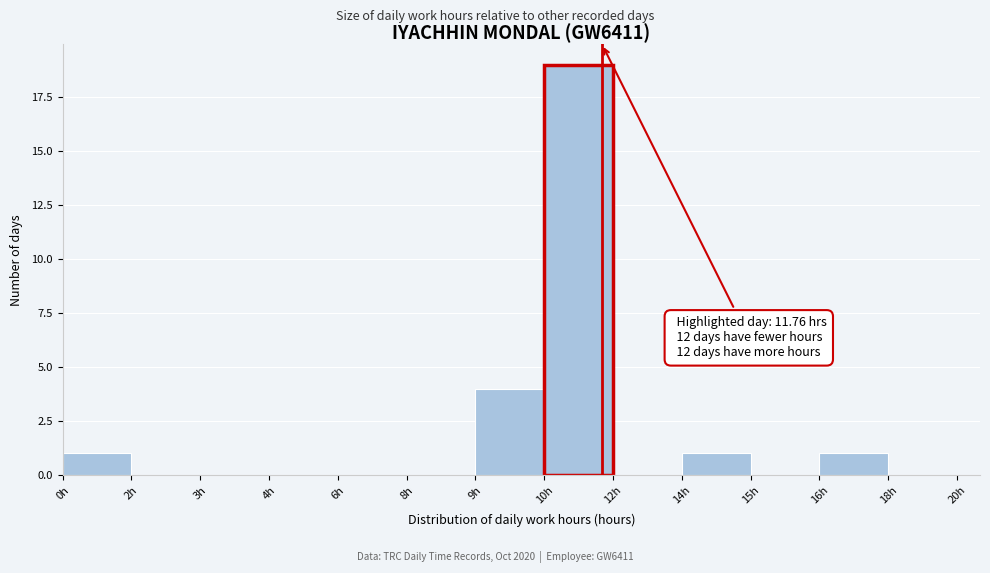

Reading left to right, list all the values displayed in this chart.

0h=1	2h=0	3h=0	4h=0	6h=0	8h=0	9h=4	10h=19	12h=0	14h=1	15h=0	16h=1	18h=0